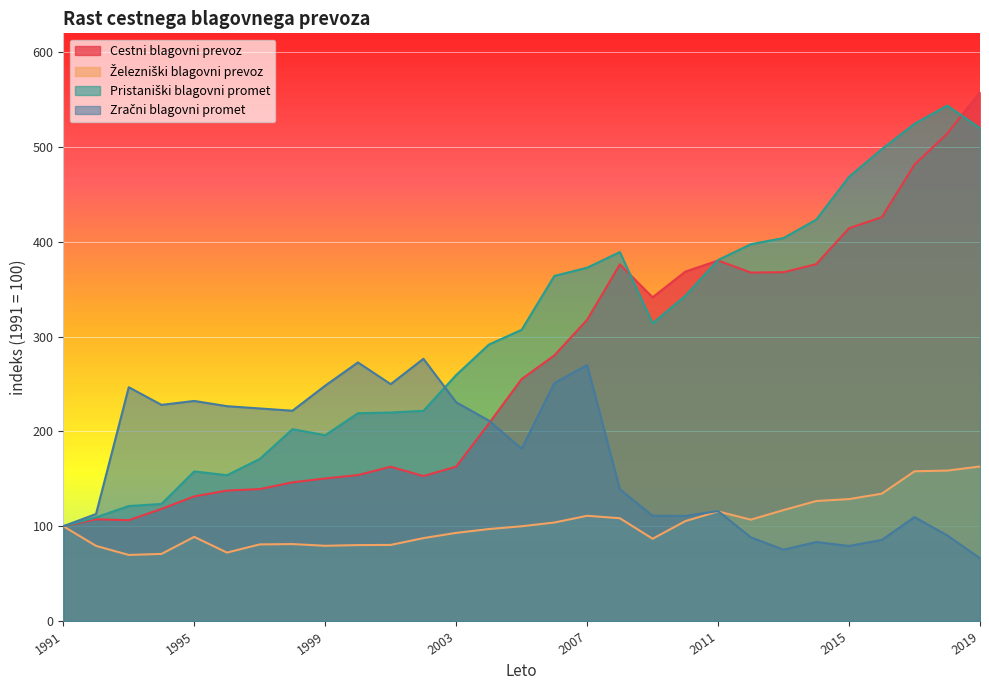

How many times do Cestni blagovni prevoz and Zračni blagovni promet cross each other?

1